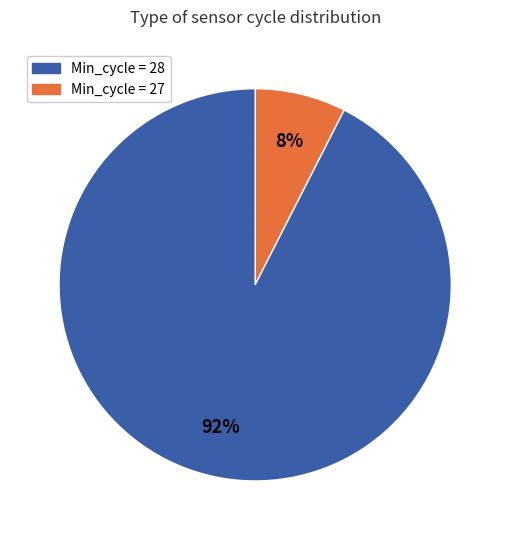

To the nearest percent, what is the average slice percentage?

50%